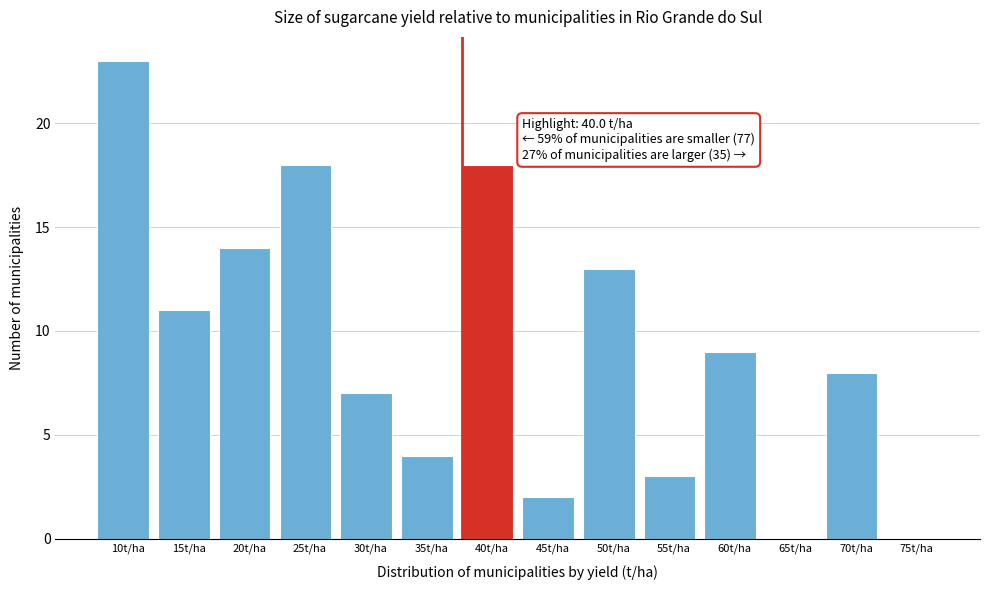

Reading left to right, extract all data points from this chart.

10t/ha=23	15t/ha=11	20t/ha=14	25t/ha=18	30t/ha=7	35t/ha=4	40t/ha=18	45t/ha=2	50t/ha=13	55t/ha=3	60t/ha=9	65t/ha=0	70t/ha=8	75t/ha=0